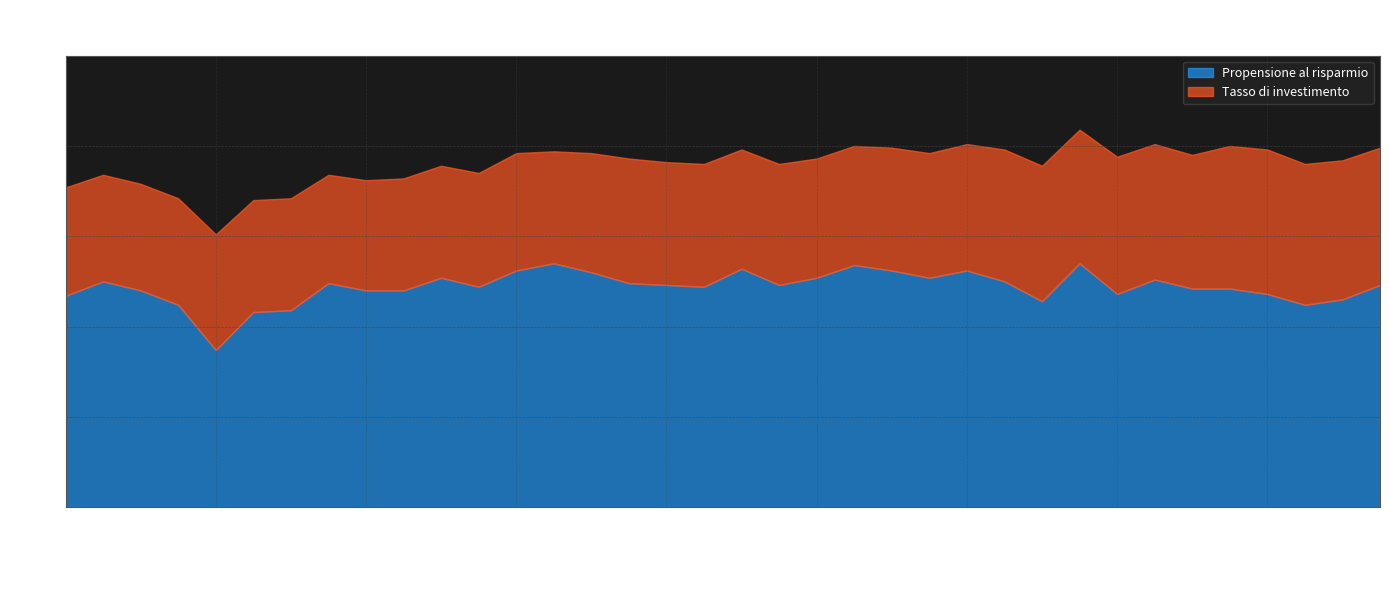

How many lines are shown in the chart?

2